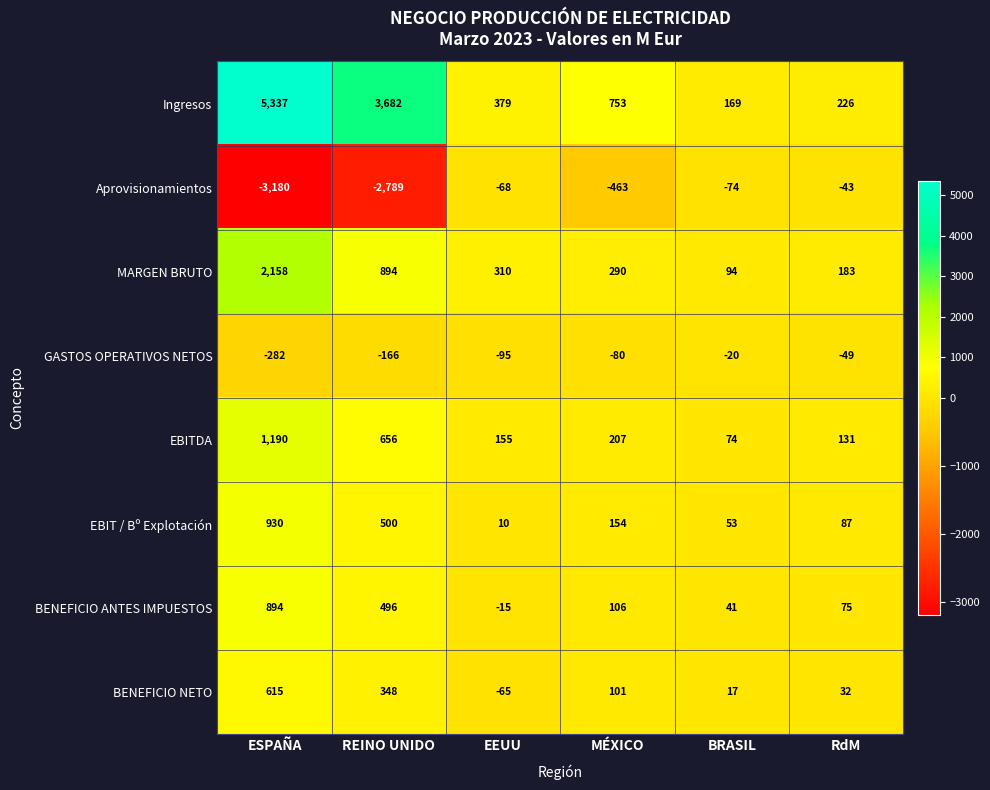

How many values in the Aprovisionamientos series exceed -74?

2